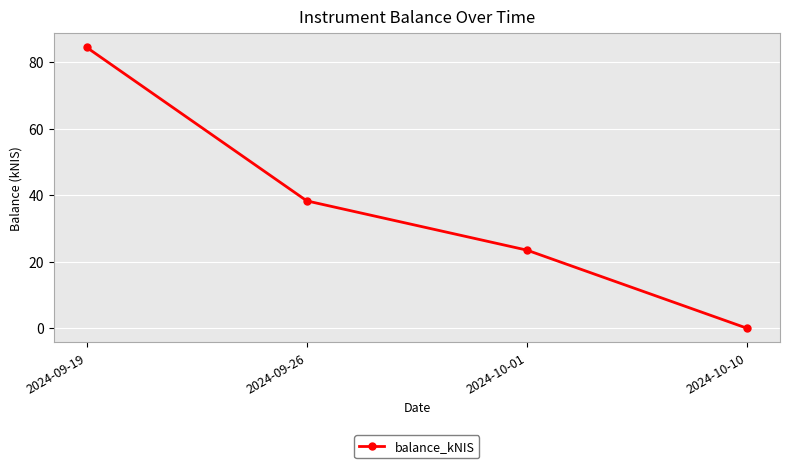

Which has a higher value, 2024-10-01 or 2024-09-26?

2024-09-26